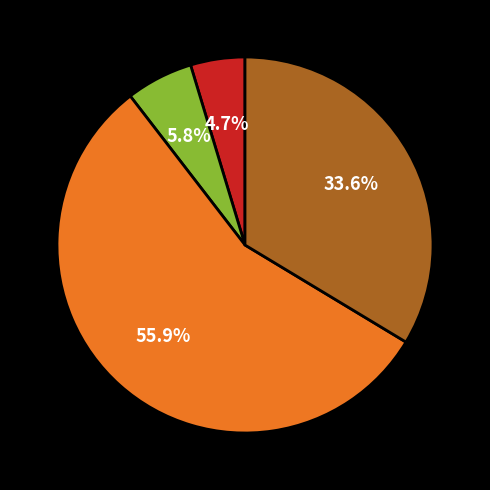

Does any single category account for the majority?

Yes